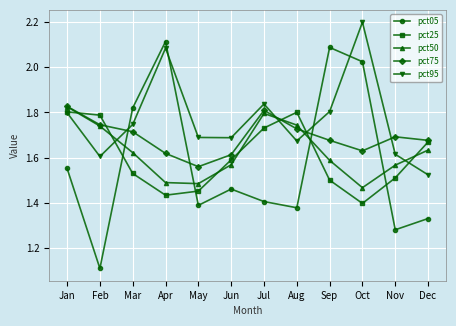

Where is the first local minimum for pct05?

Feb